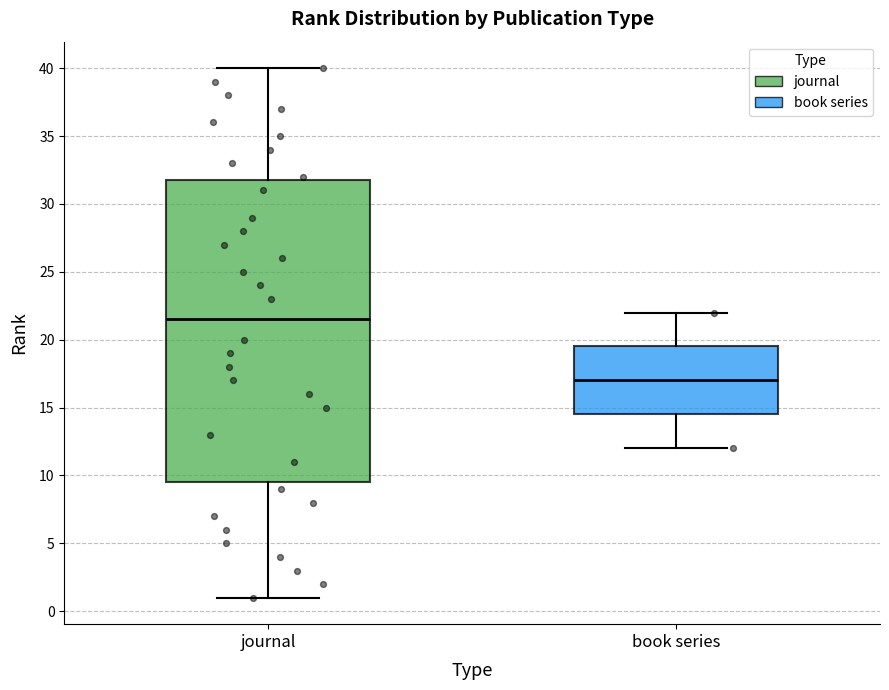

Comparing the boxes themselves (not the whiskers), which one is the tallest?

journal